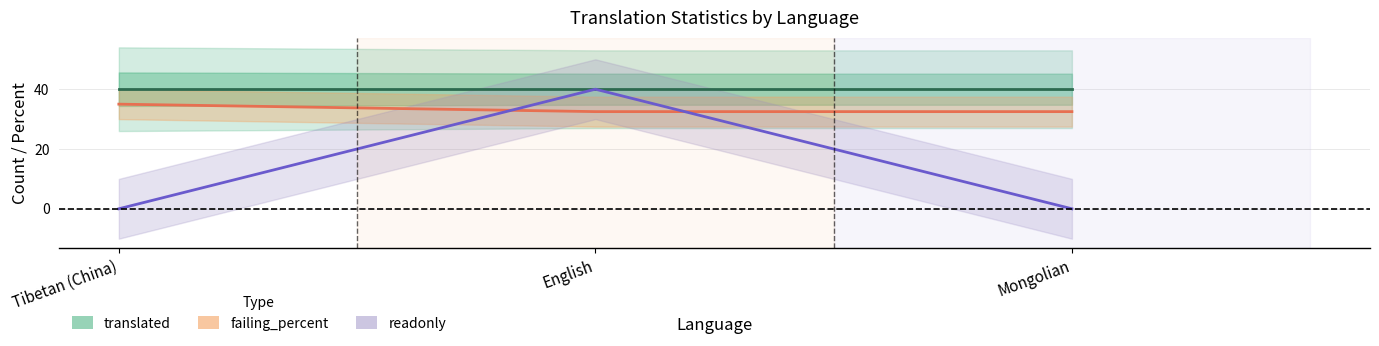

Reading left to right, transcribe all the data shown in this chart.

translated: 40.0	40.0	40.0
failing_percent: 35.0	32.5	32.5
readonly: 0.0	40.0	0.0